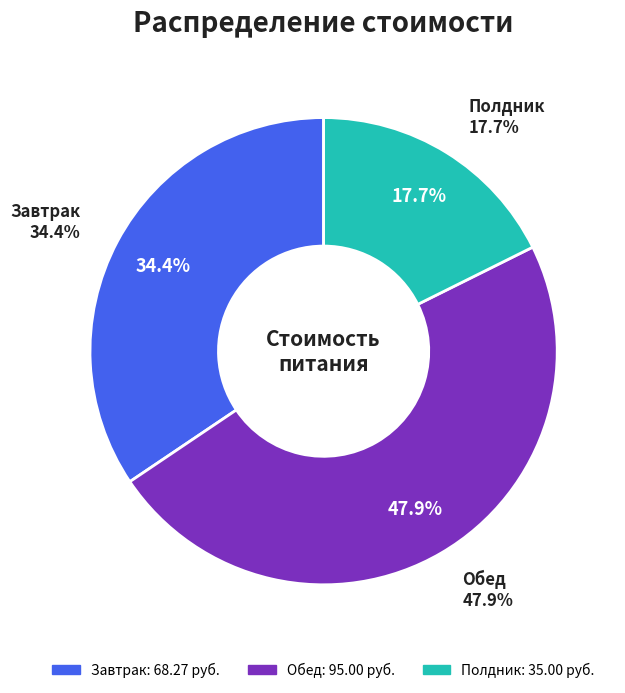

Is there a majority slice in this chart?

No